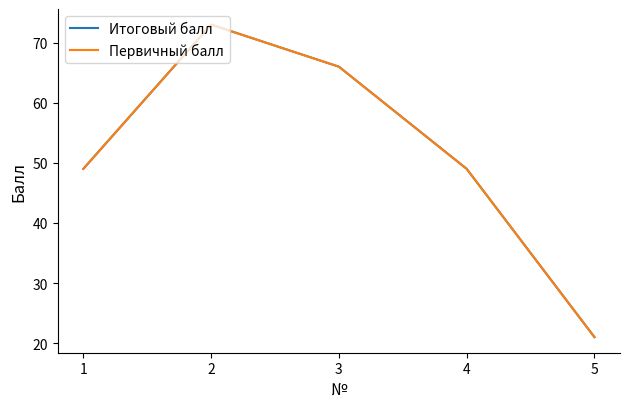

How many distinct data groups are displayed?

2